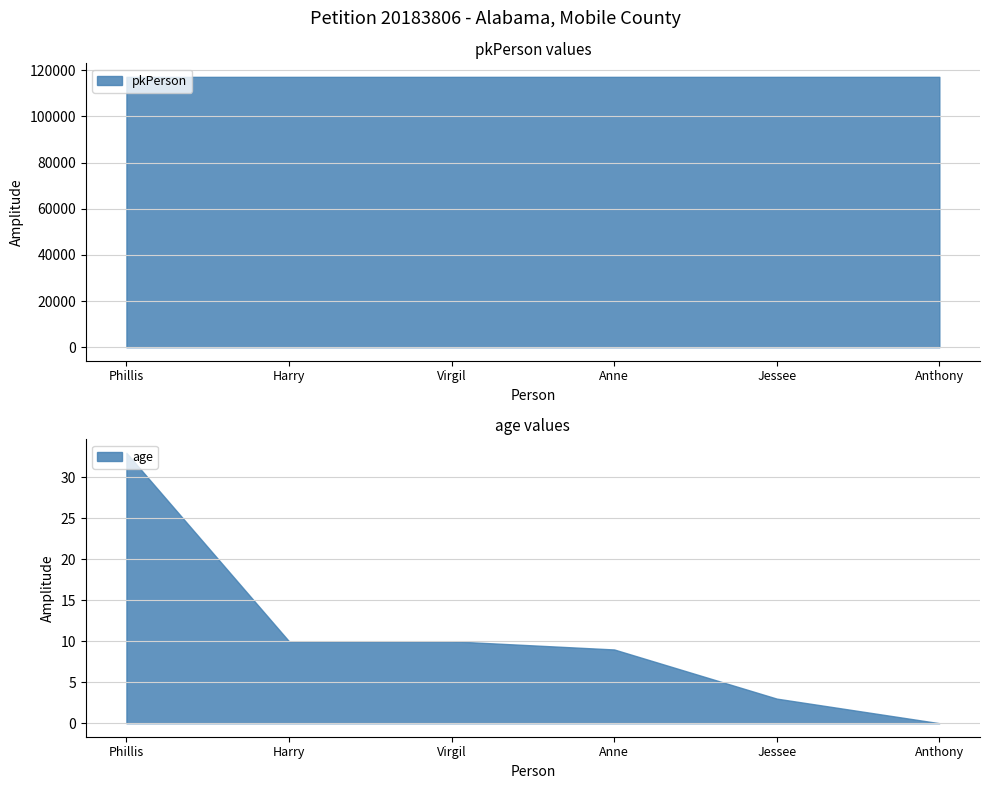

True or false: age and pkPerson intersect in this chart.

False